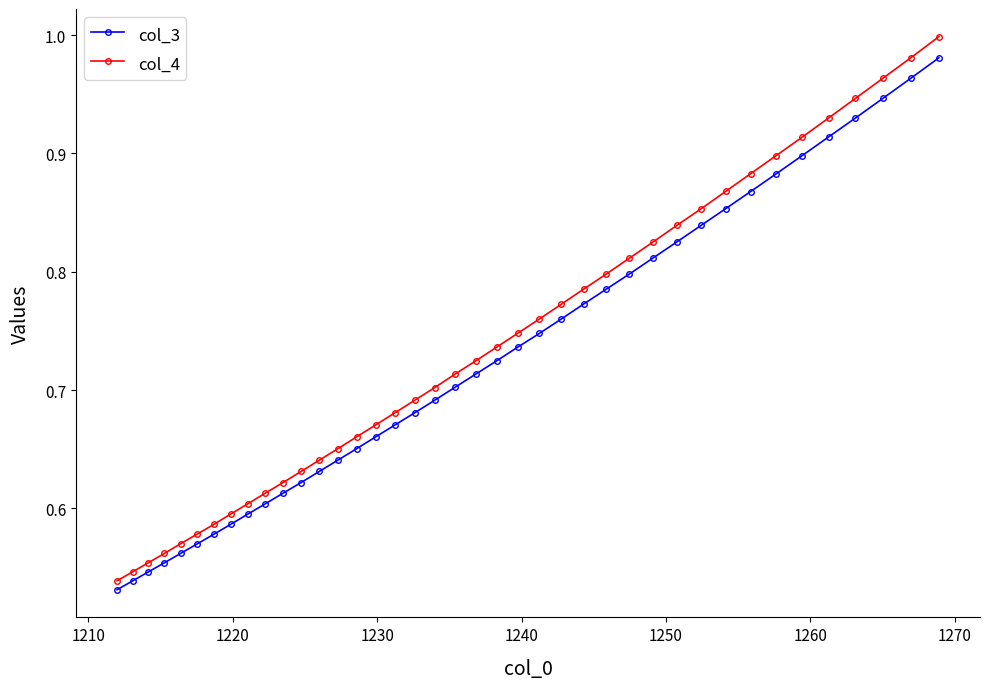

Is this an area chart (filled region under the line)?

No